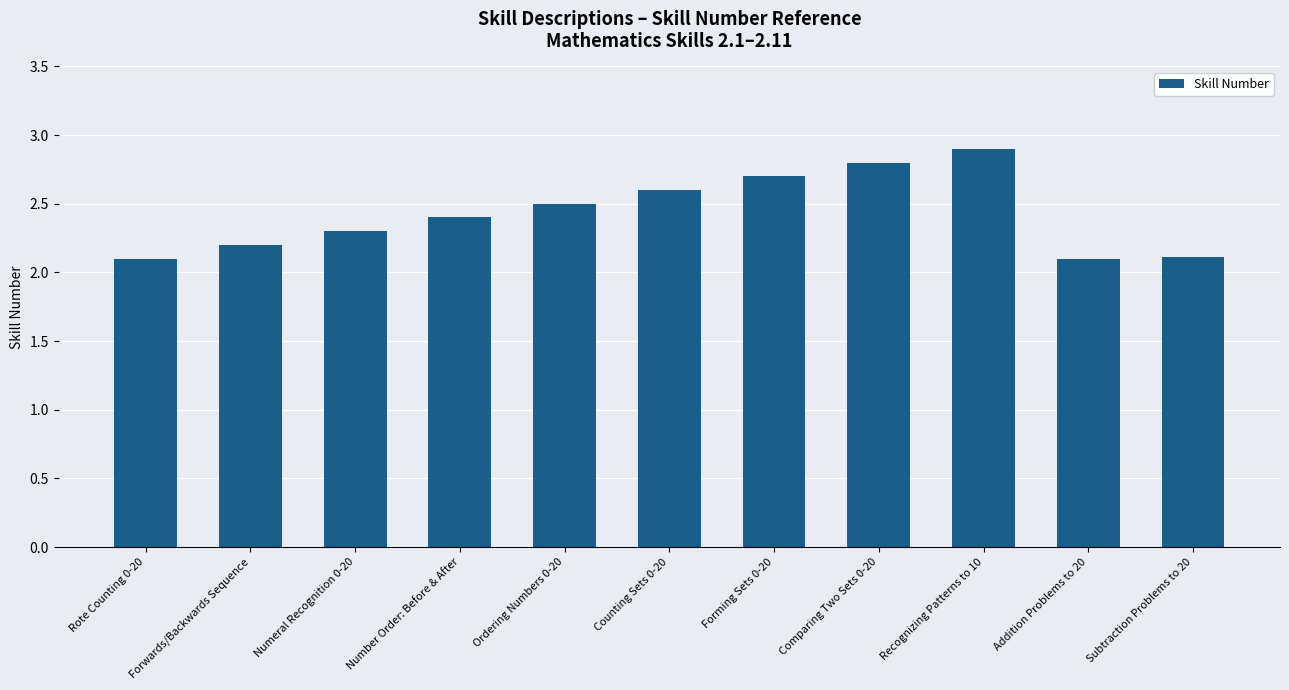

Read the value at Ordering Numbers 0-20.

2.5